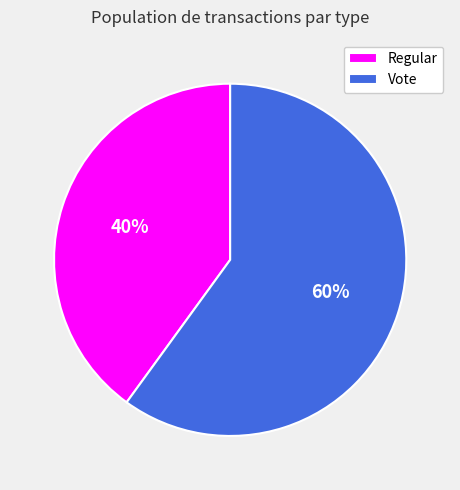

Rank the categories by value from highest to lowest.

Vote, Regular